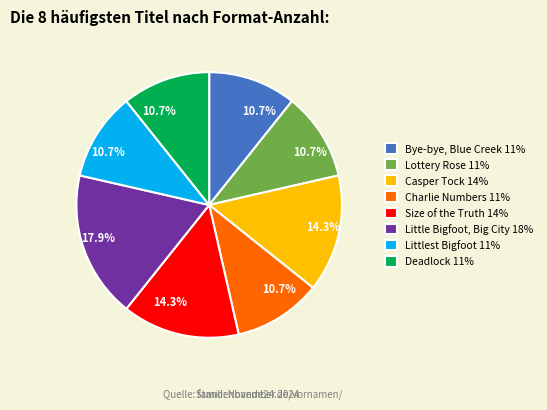

Is there a majority slice in this chart?

No